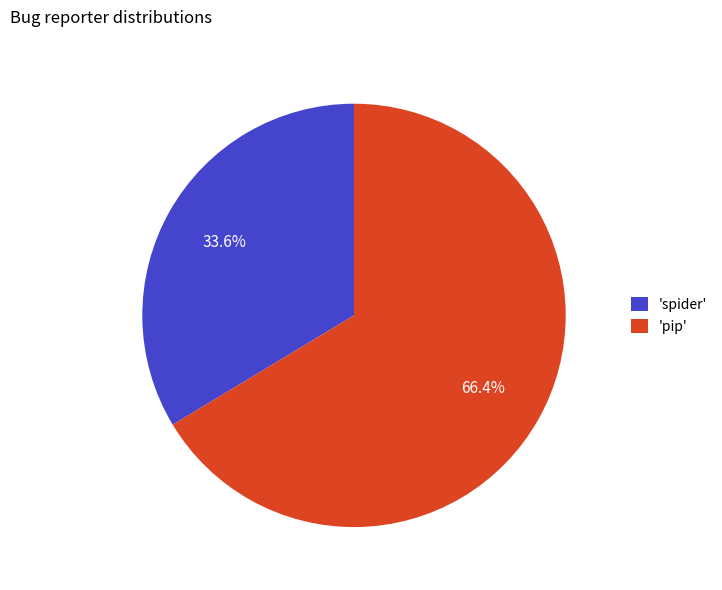

Which slice represents more than half of the pie?

'pip'